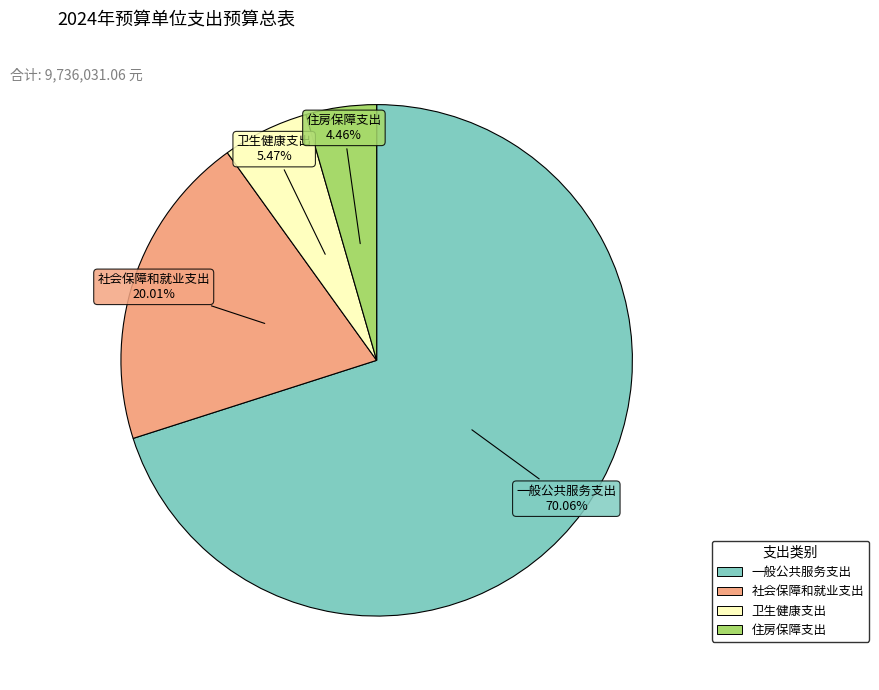

Rank the categories by value from lowest to highest.

住房保障支出, 卫生健康支出, 社会保障和就业支出, 一般公共服务支出